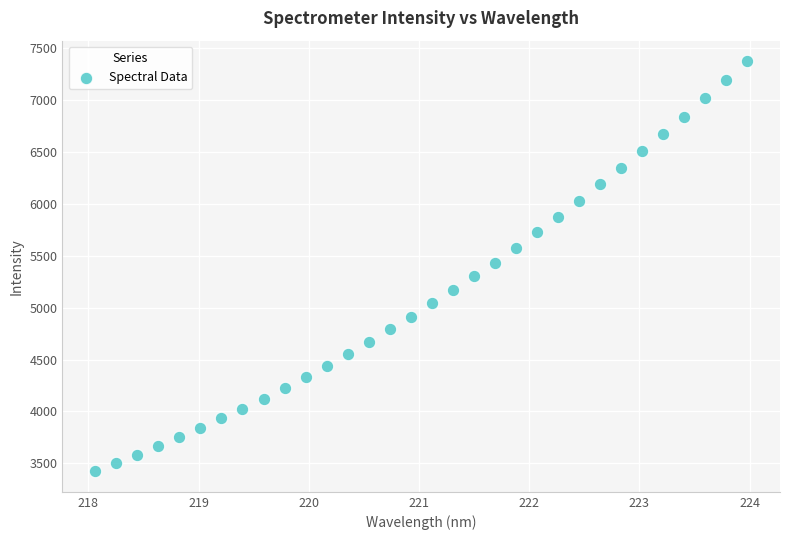

What is the range of Y values (max minus min)?

3953.8